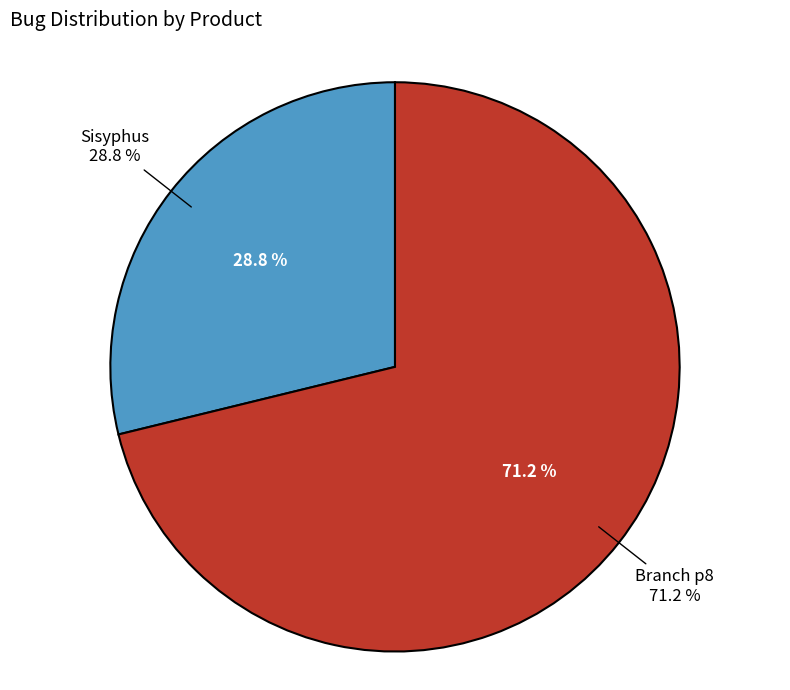

What percentage do Sisyphus and Branch p8 together represent?

100.0%